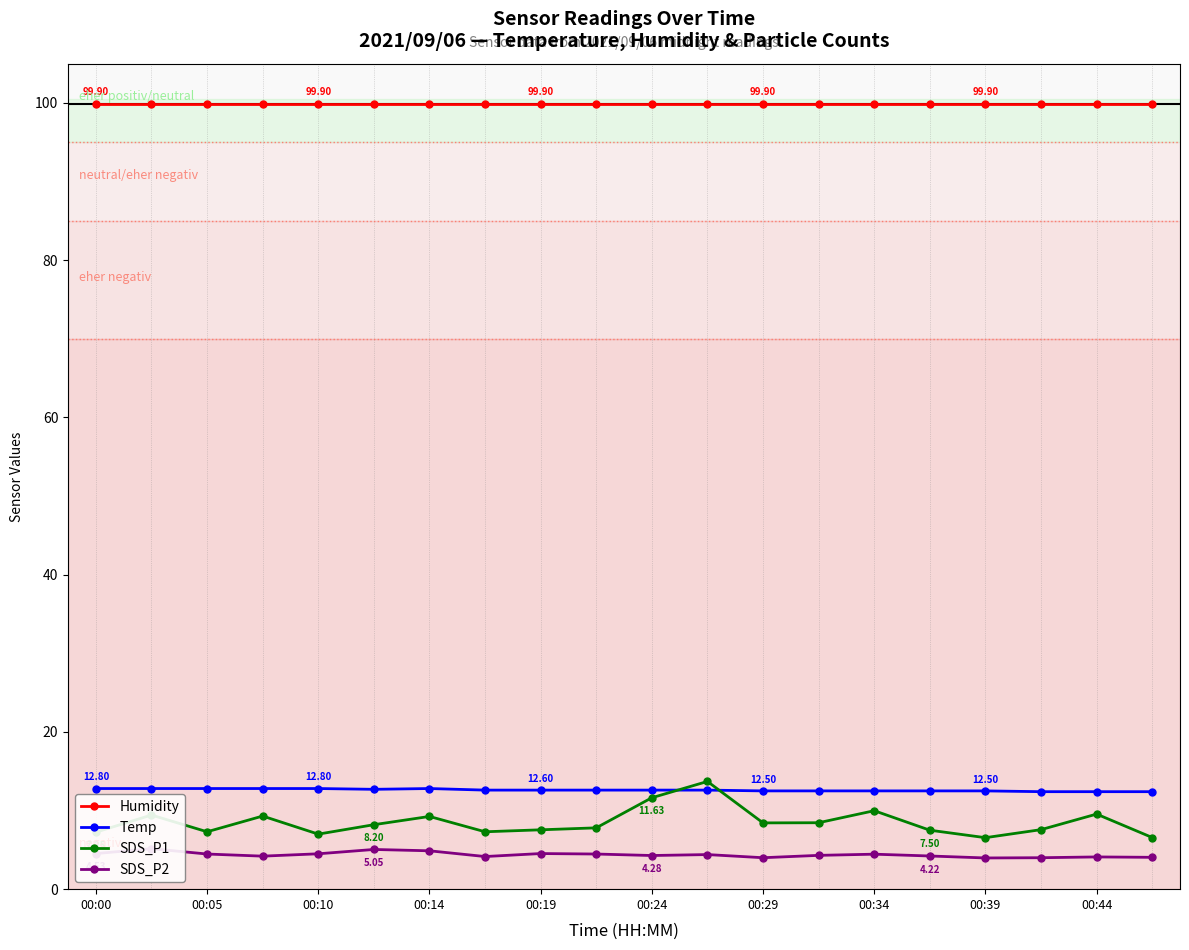

True or false: Humidity and SDS_P1 intersect in this chart.

False